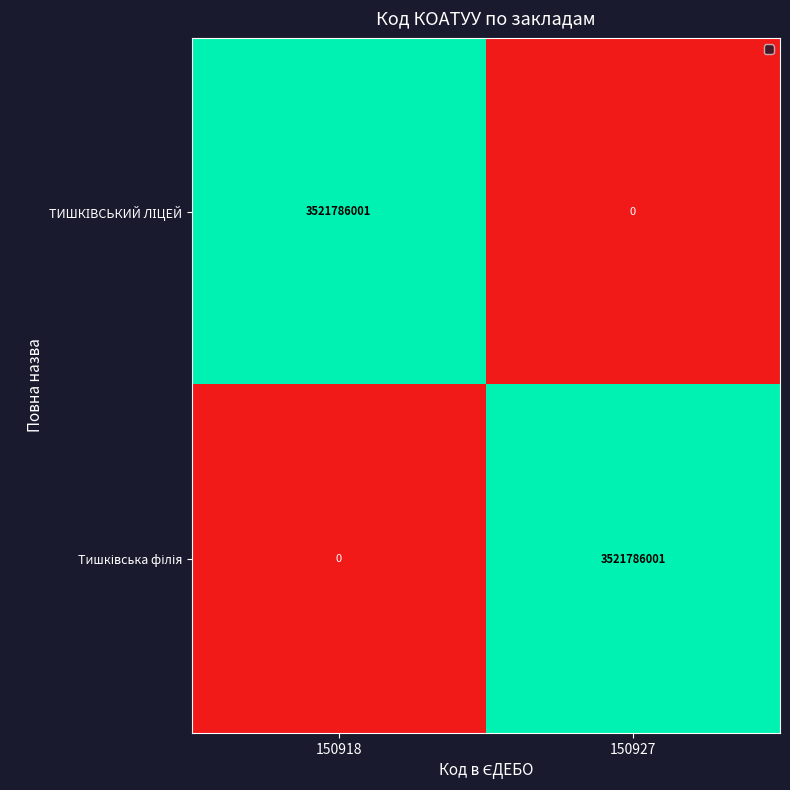

What is the total value across all series at 150927?

3521786001